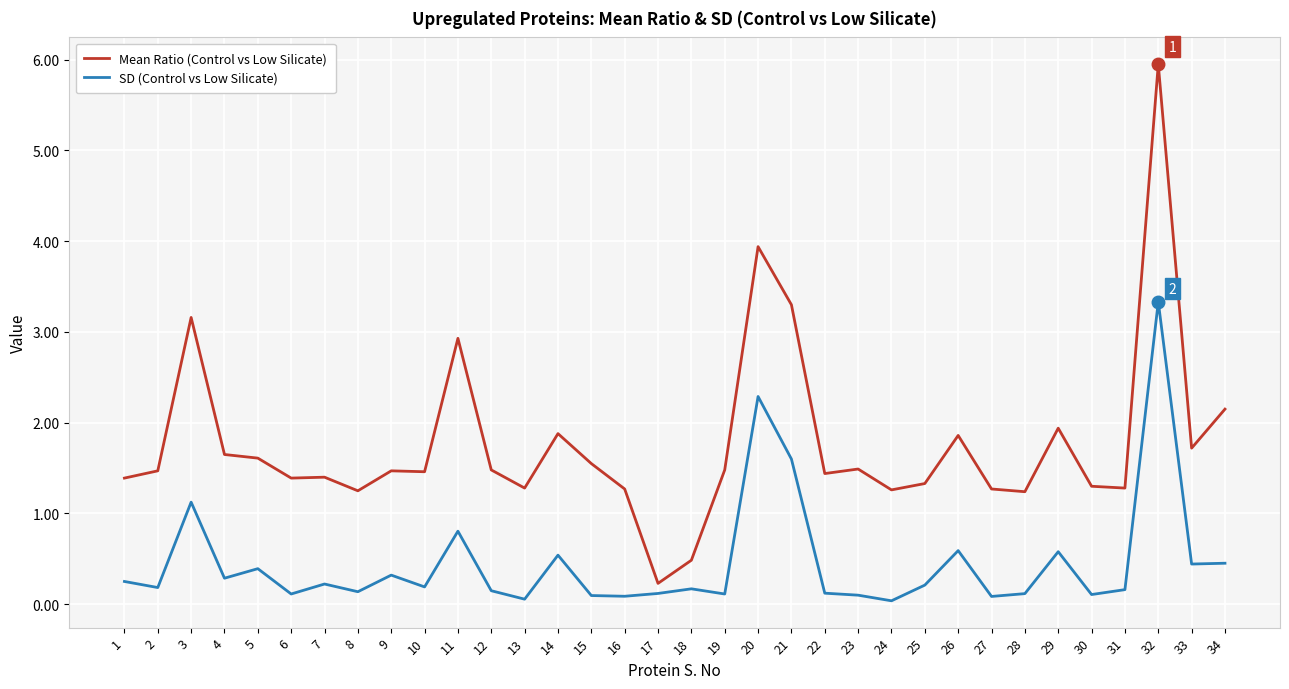

True or false: Mean Ratio (Control vs Low Silicate) and SD (Control vs Low Silicate) cross at least once.

False